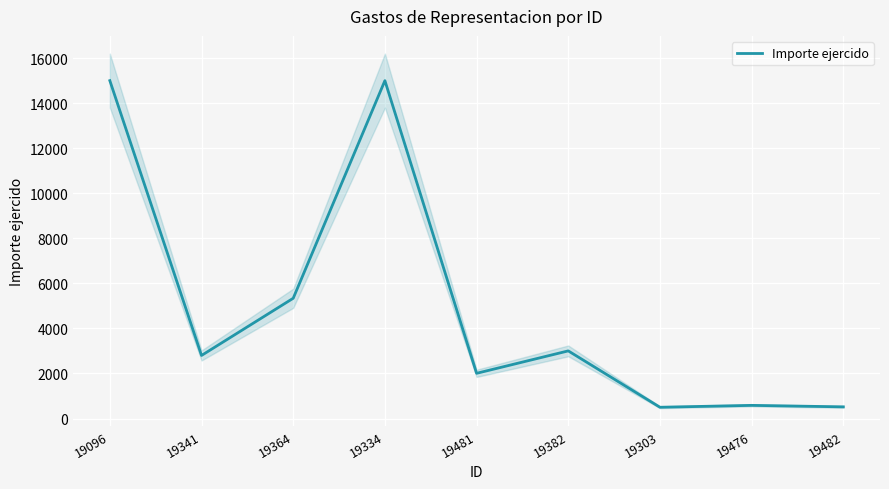

What is the change in value from 19096 to 19482?

-14482.0